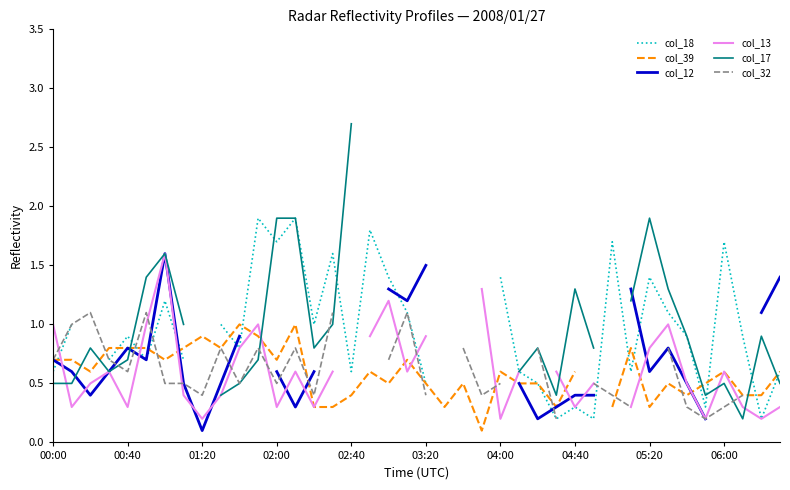

What is the minimum value for col_18?

0.2